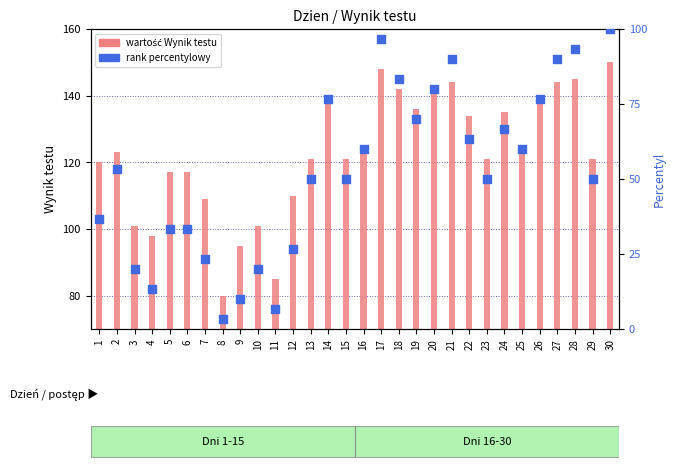

What is the total value across all series at 20?

221.0